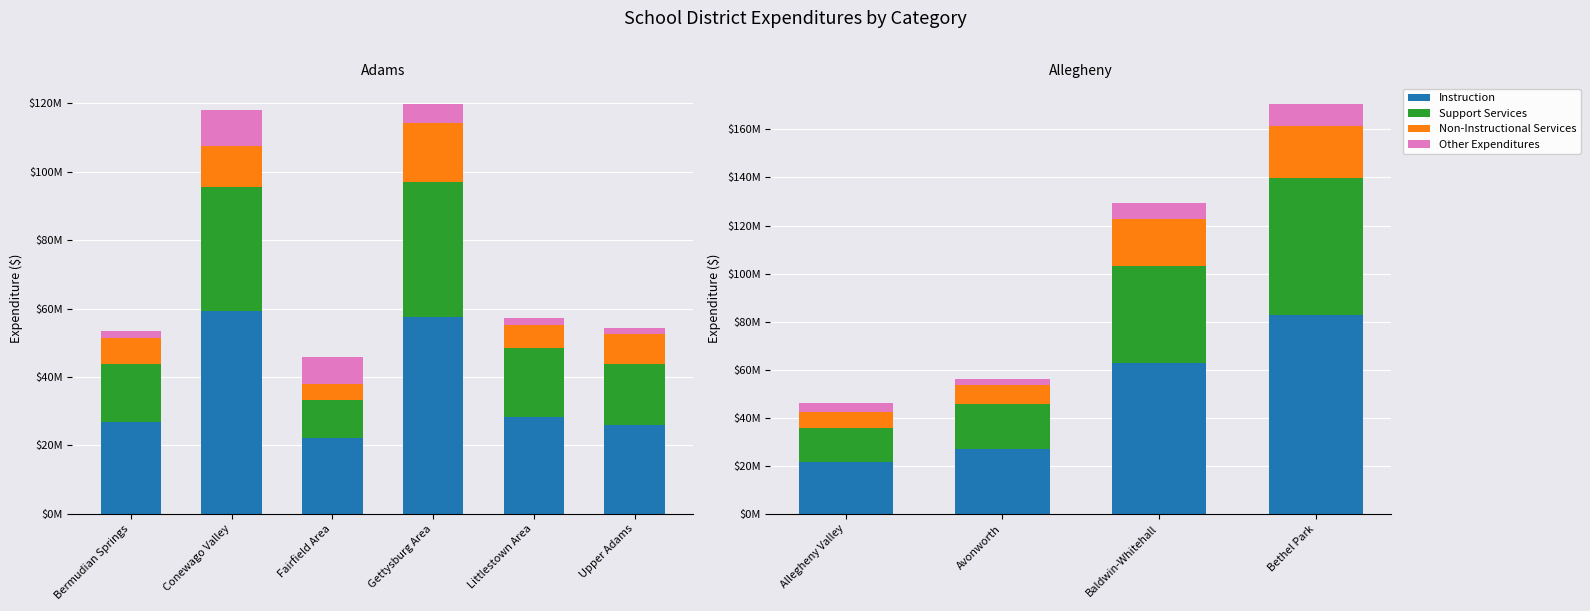

Which series has the largest total across all categories?

Instruction